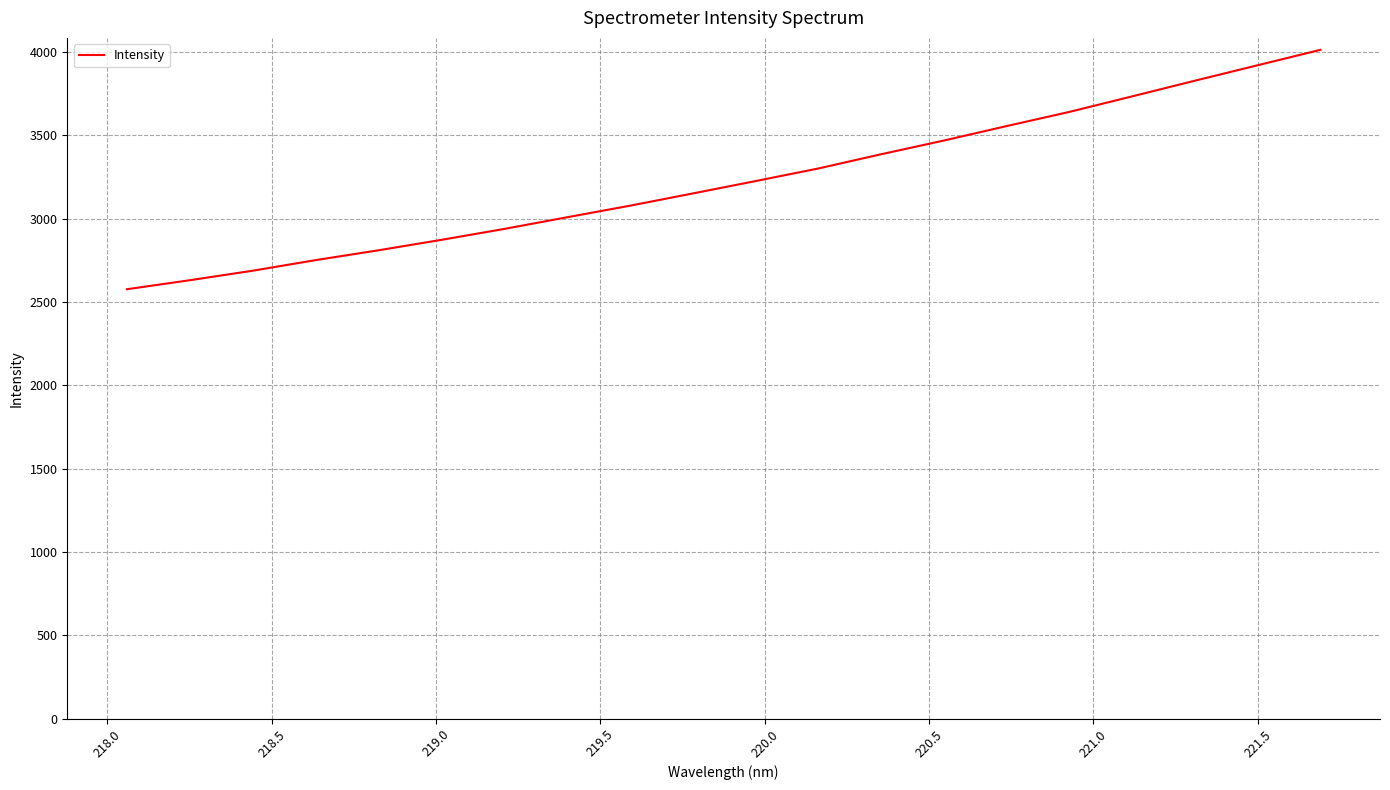

What is the difference between the maximum and minimum values?

1436.7